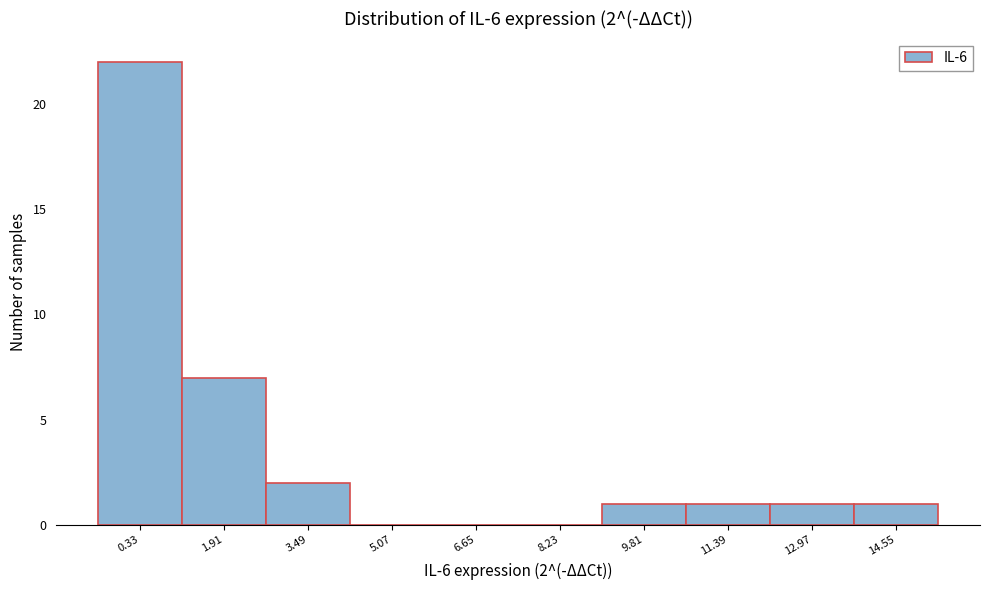

Reading left to right, what are all the values shown in this chart?

0.33=22	1.91=7	3.49=2	5.07=0	6.65=0	8.23=0	9.81=1	11.39=1	12.97=1	14.55=1